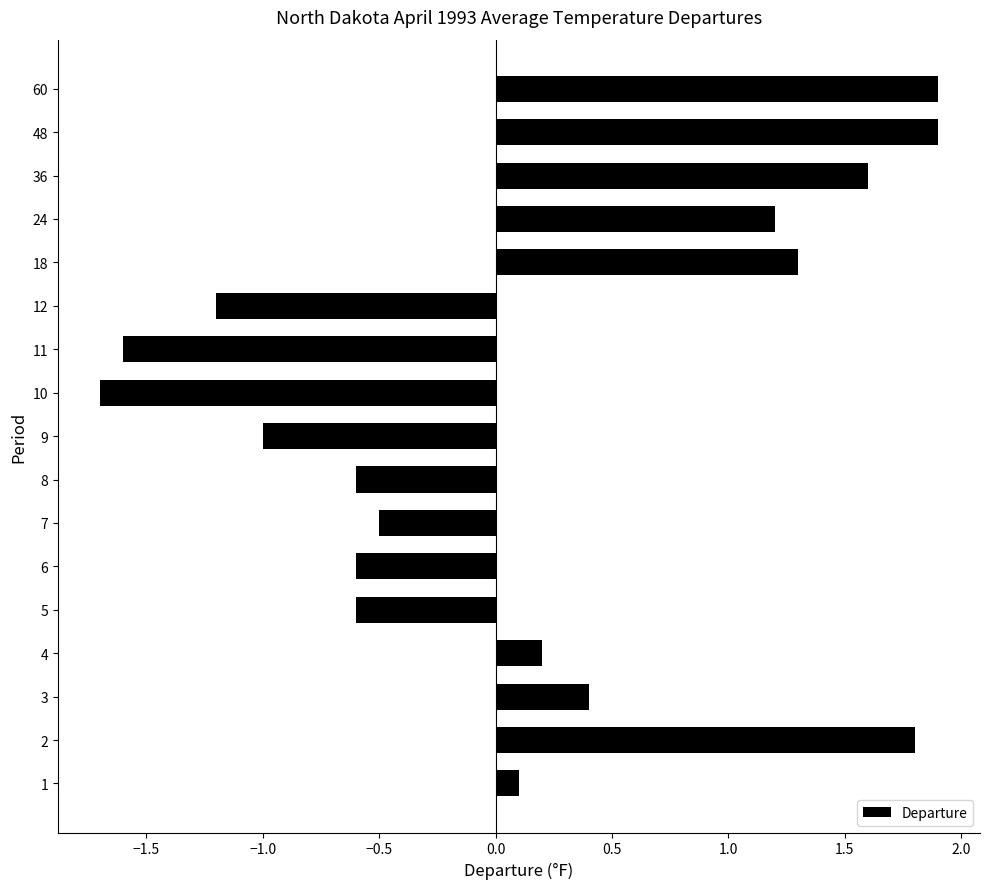

The value at 5 is -0.6. True or false?

True